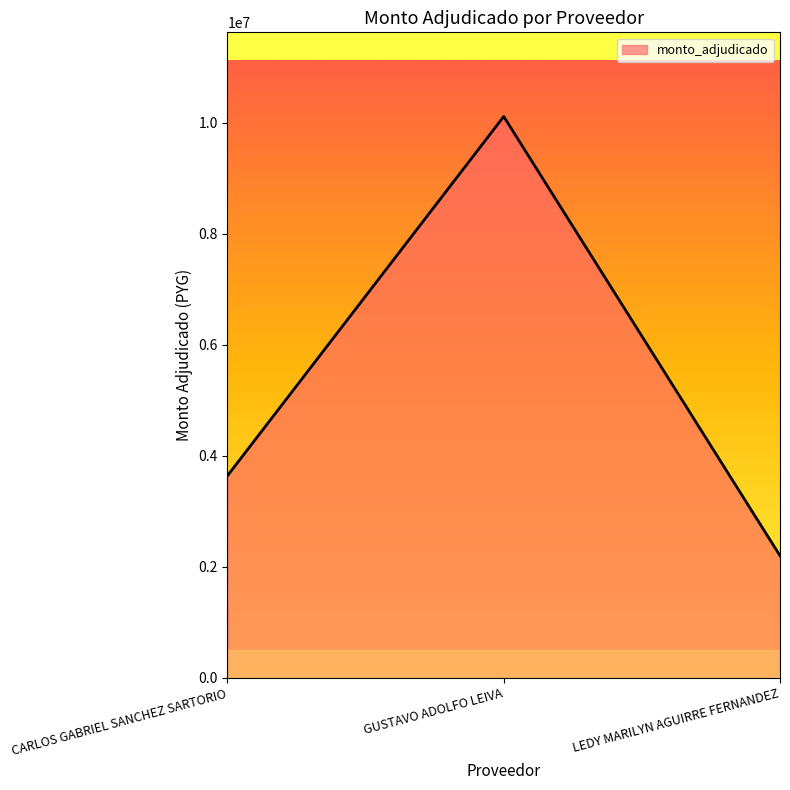

Read the value at GUSTAVO ADOLFO LEIVA, to the nearest 100.

10114400